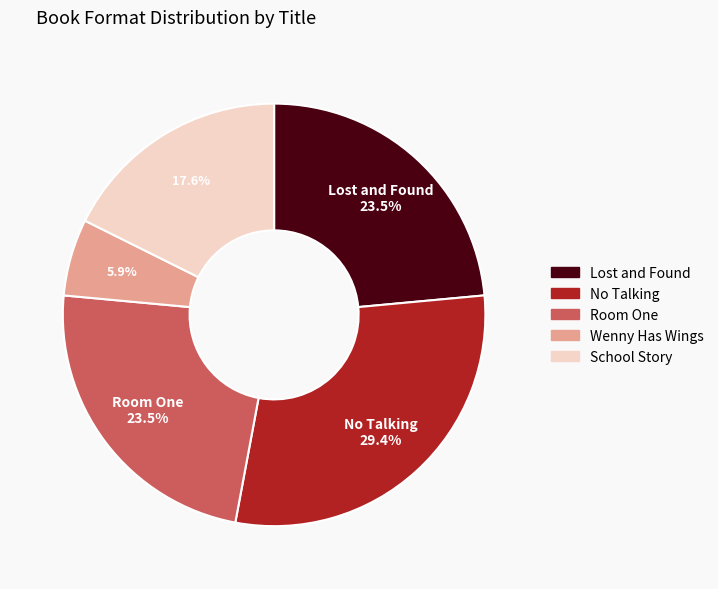

Is there a majority slice in this chart?

No